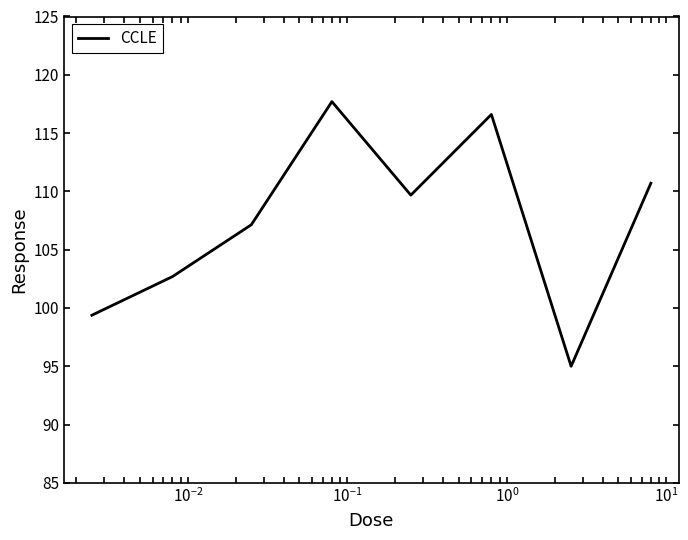

What is the maximum value shown in the chart?

117.7